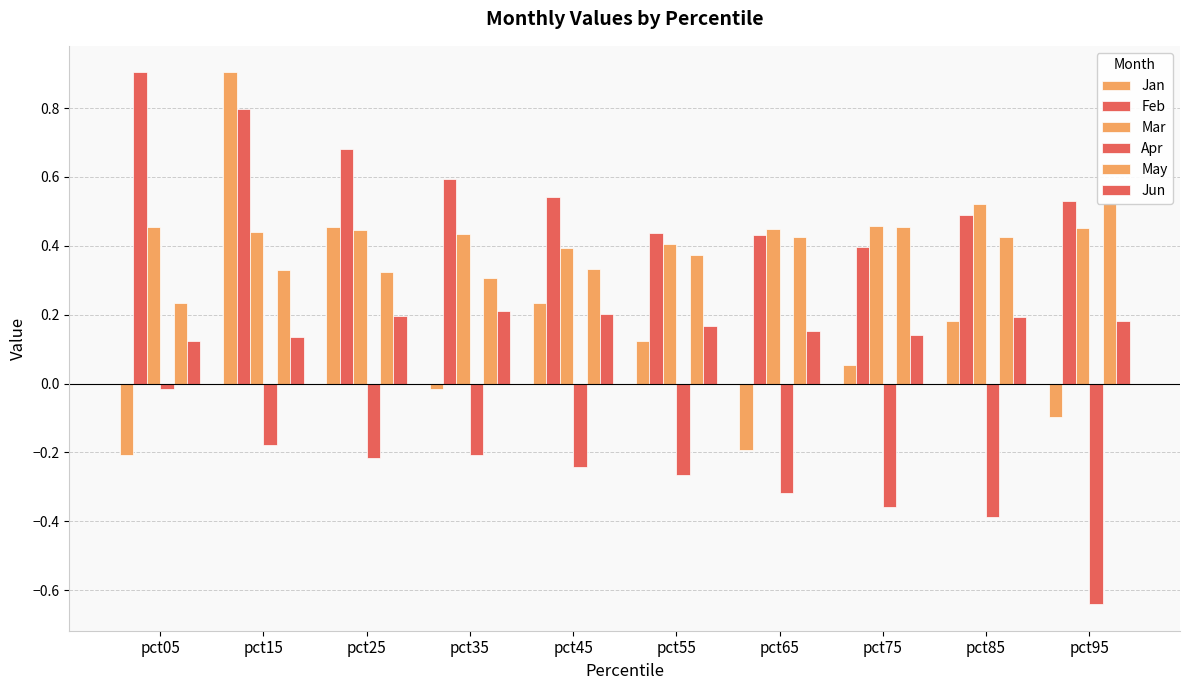

At which label is Feb closest to 0?

pct75